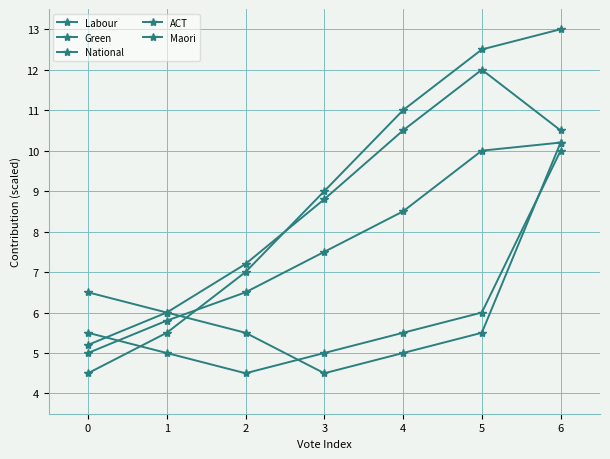

Reading left to right, list all the values displayed in this chart.

Labour: 4.5	5.5	7.0	9.0	11.0	12.5	13.0
Green: 5.0	5.8	6.5	7.5	8.5	10.0	10.2
National: 5.2	6.0	7.2	8.8	10.5	12.0	10.5
ACT: 5.5	5.0	4.5	5.0	5.5	6.0	10.0
Maori: 6.5	6.0	5.5	4.5	5.0	5.5	10.2